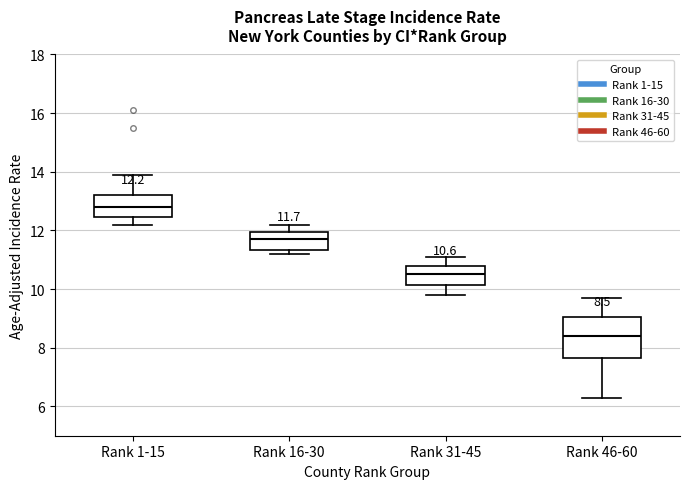

Which box is the tallest, from its lower edge to its upper edge?

Rank 46-60